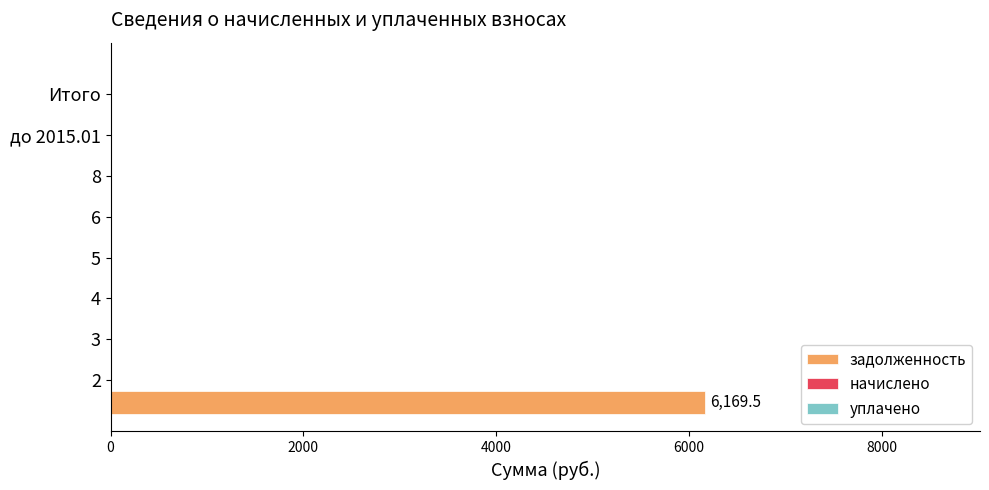

What is the sum of all values?

6169.5